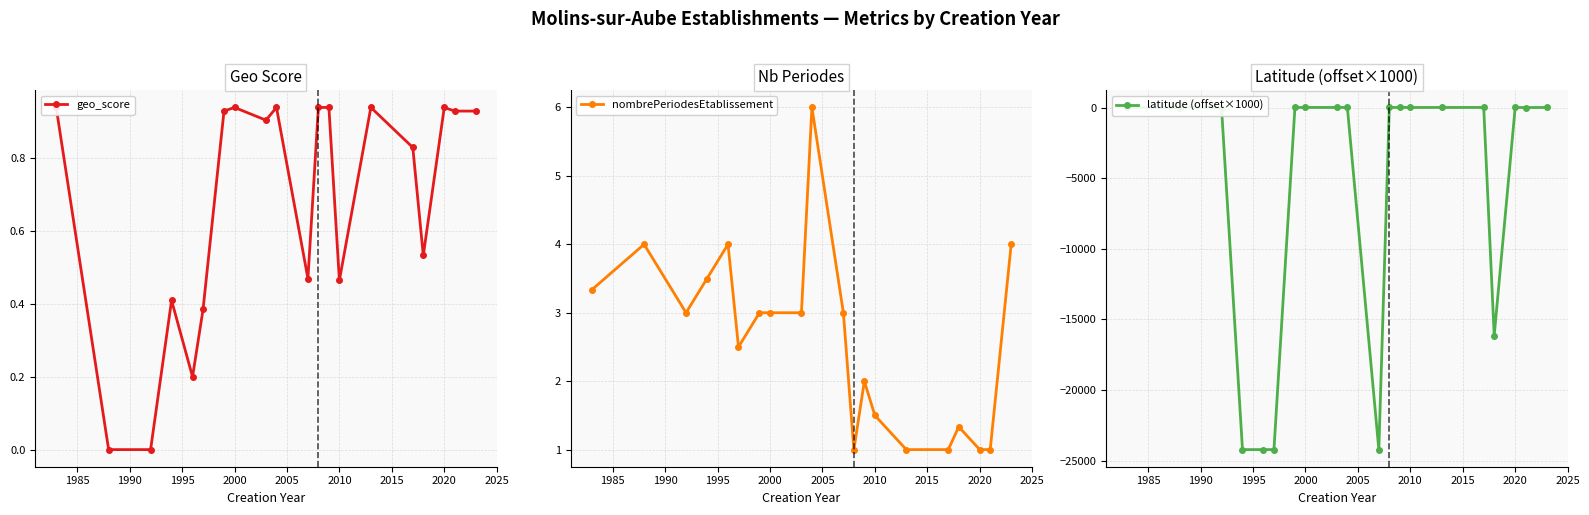

Is it true that latitude (offset×1000) equals 3.6 at 2010?

True